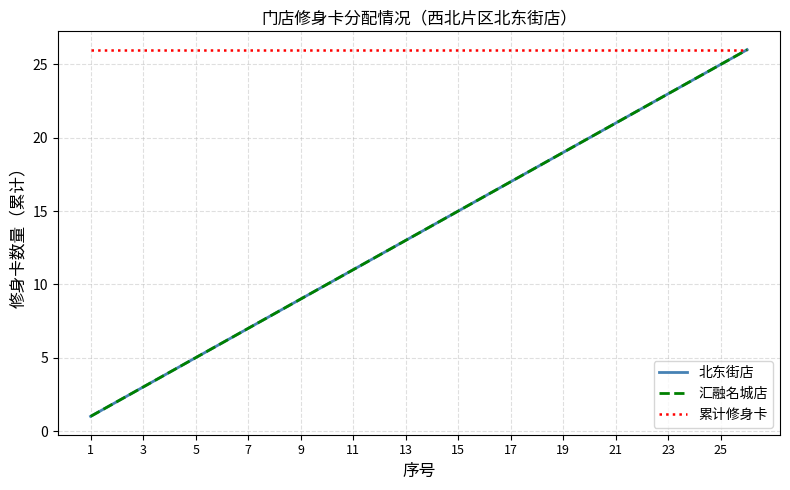

Is this an area chart (filled region under the line)?

No